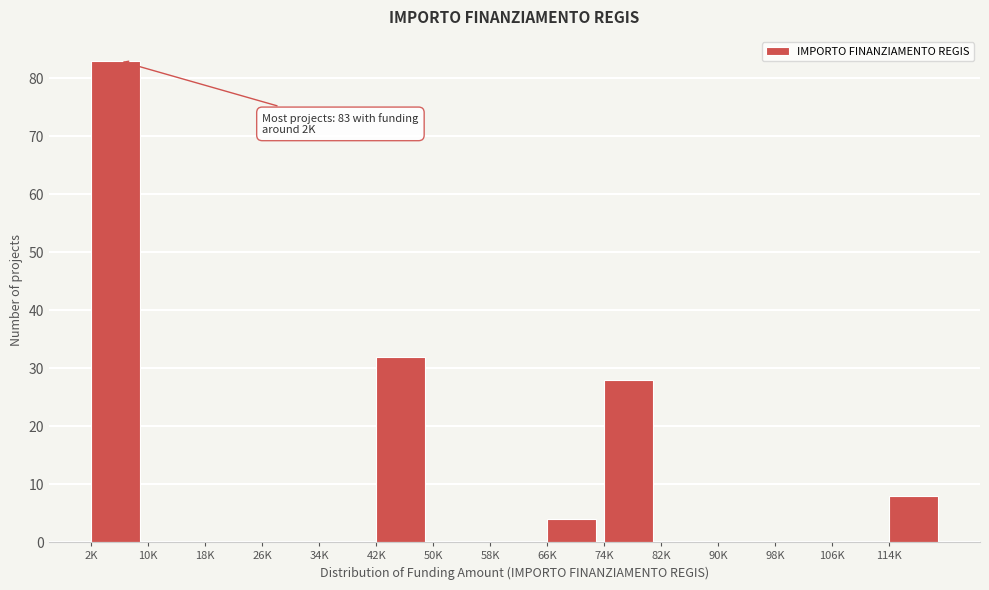

Reading right to left, transcribe all the data shown in this chart.

114K=8	106K=0	98K=0	90K=0	82K=0	74K=28	66K=4	58K=0	50K=0	42K=32	34K=0	26K=0	18K=0	10K=0	2K=83